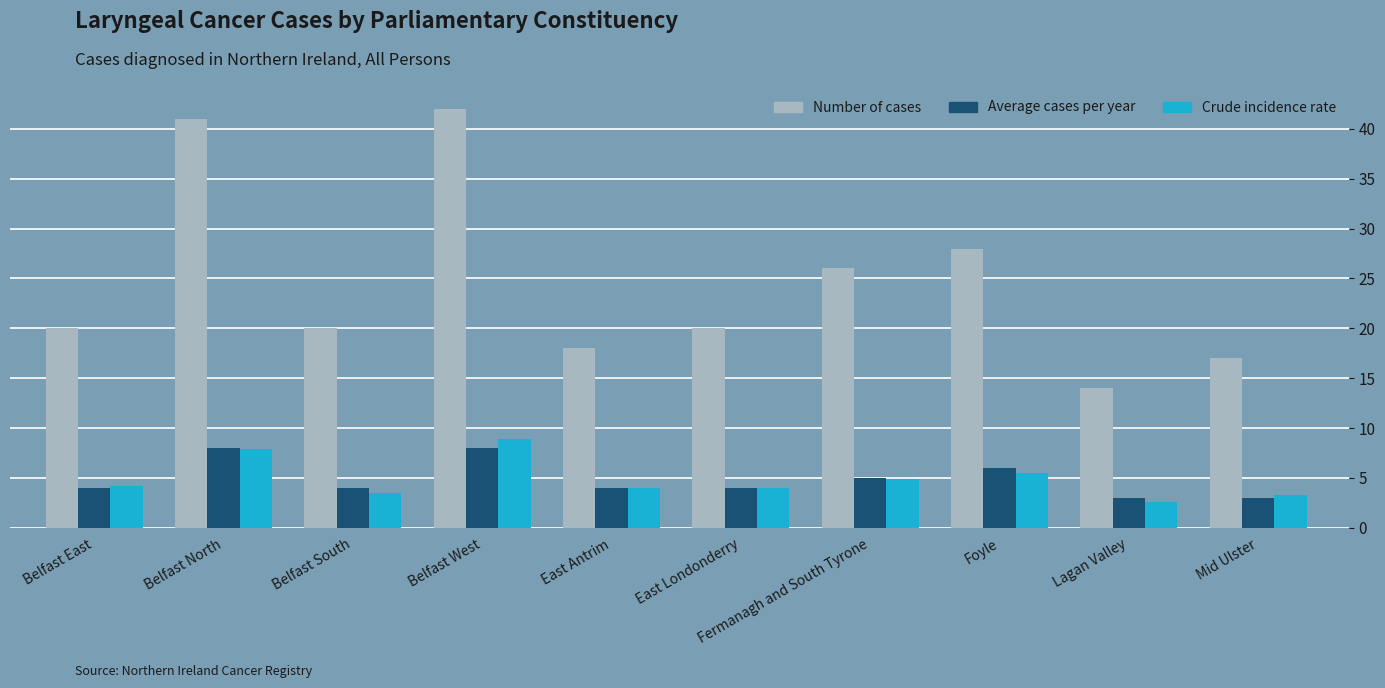

Is it true that Average cases per year equals 2.0 at Fermanagh and South Tyrone?

False